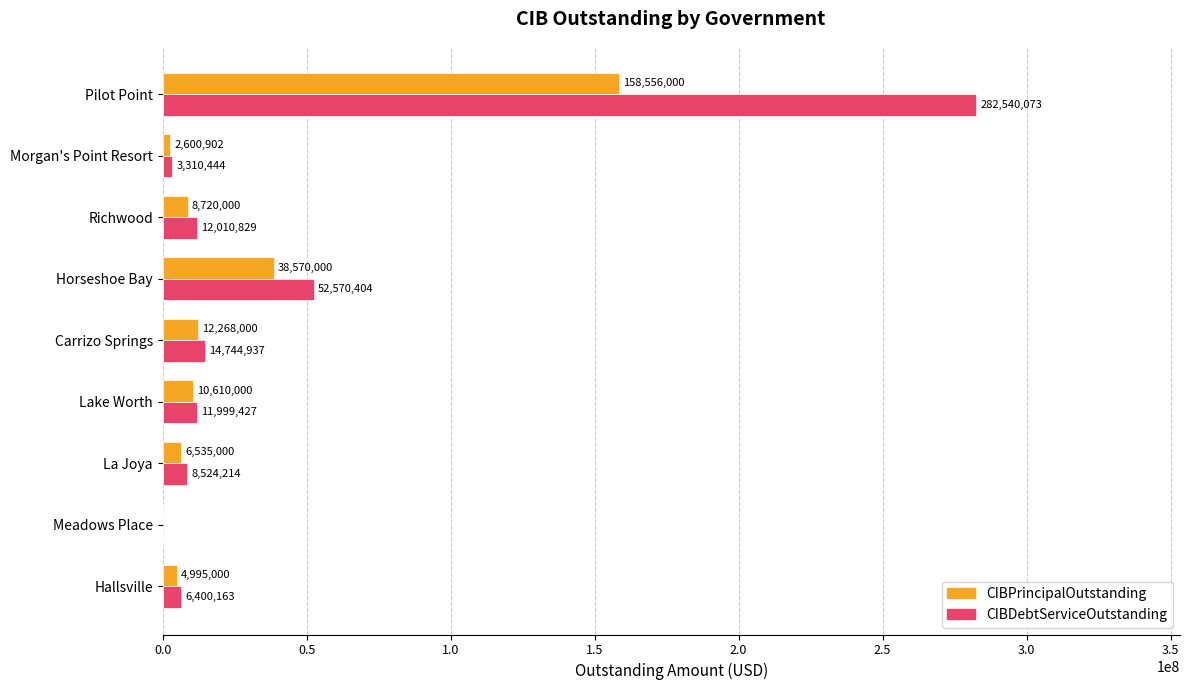

Which series has the largest total across all categories?

CIBDebtServiceOutstanding